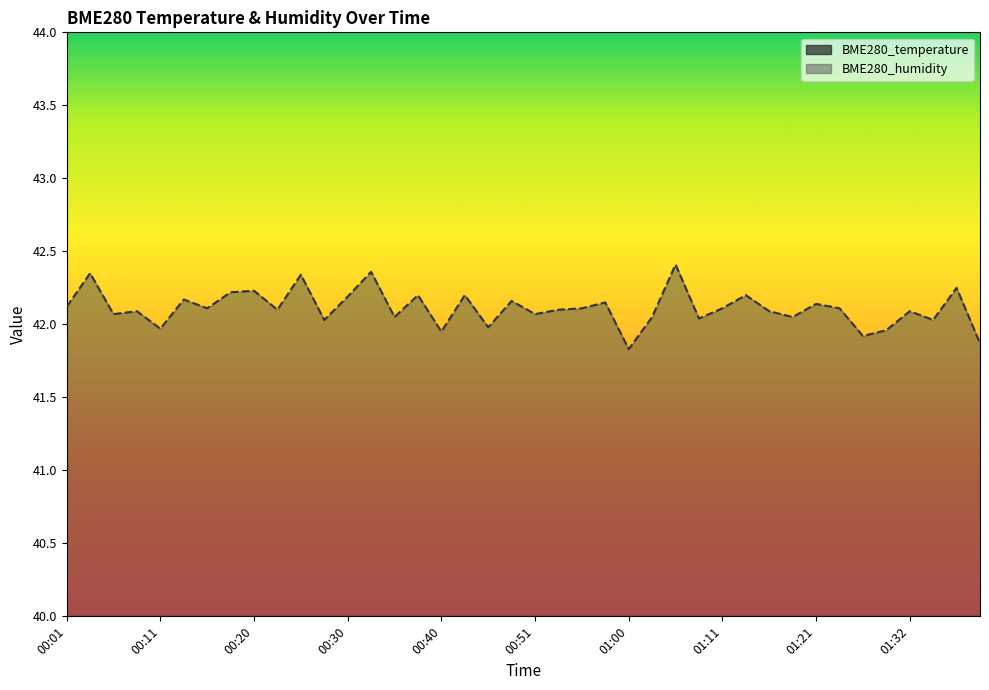

List the series in order of their peak value, lowest first.

BME280_temperature, BME280_humidity